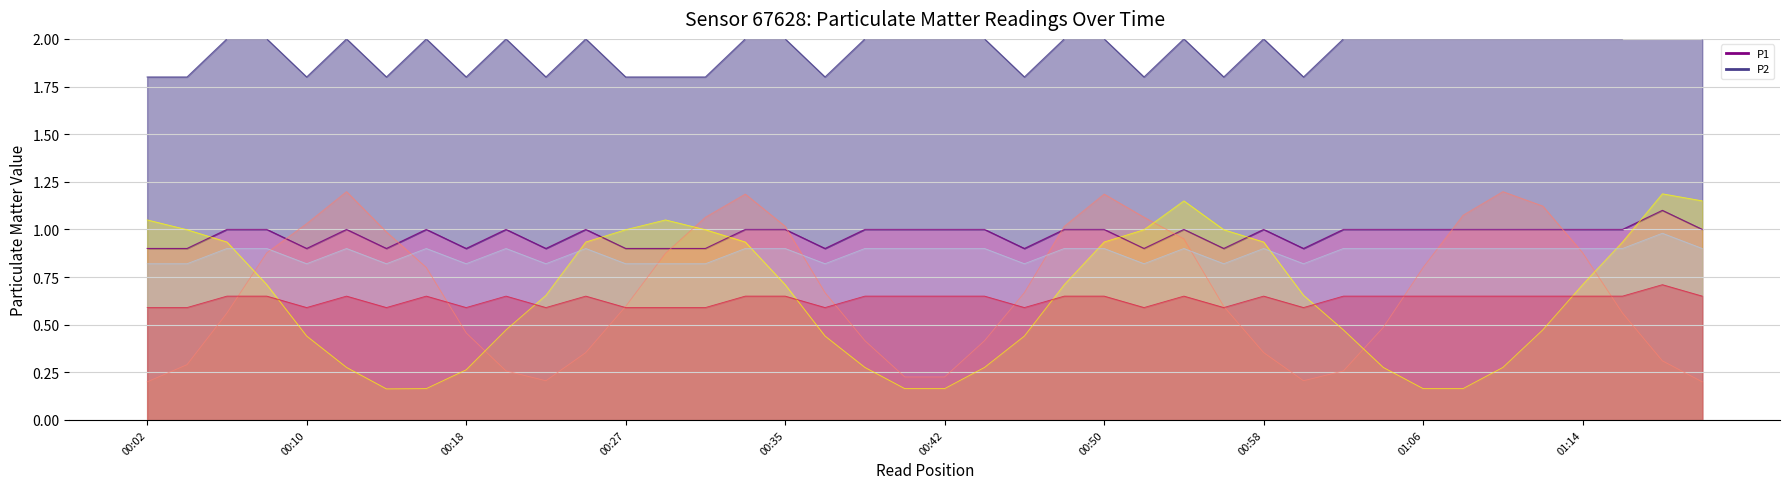

What is the total value across all series at 00:06?

3.0